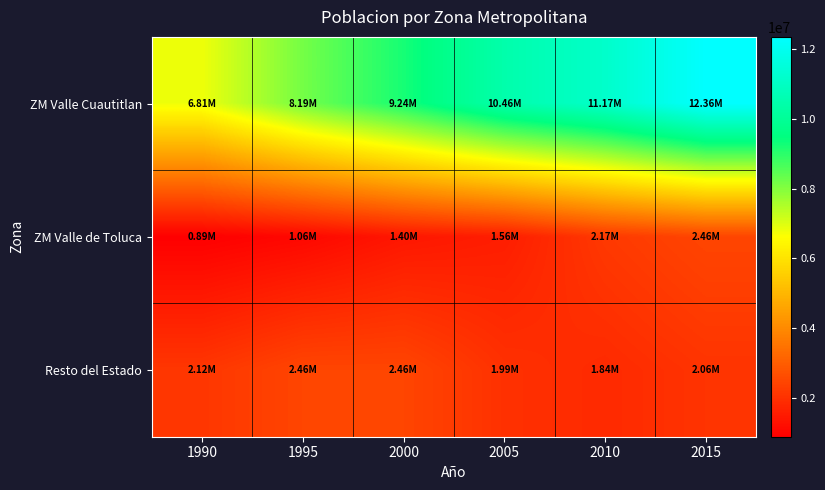

Reading right to left, extract all data points from this chart.

ZM Valle Cuautitlan: 2015=12358415	2010=11168301	2005=10462421	2000=9239590	1995=8185153	1990=6811941
ZM Valle de Toluca: 2015=2456801	2010=2172035	2005=1555274	2000=1401645	1995=1063230	1990=886147
Resto del Estado: 2015=2055172	2010=1835526	2005=1989800	2000=2455451	1995=2459581	1990=2117707